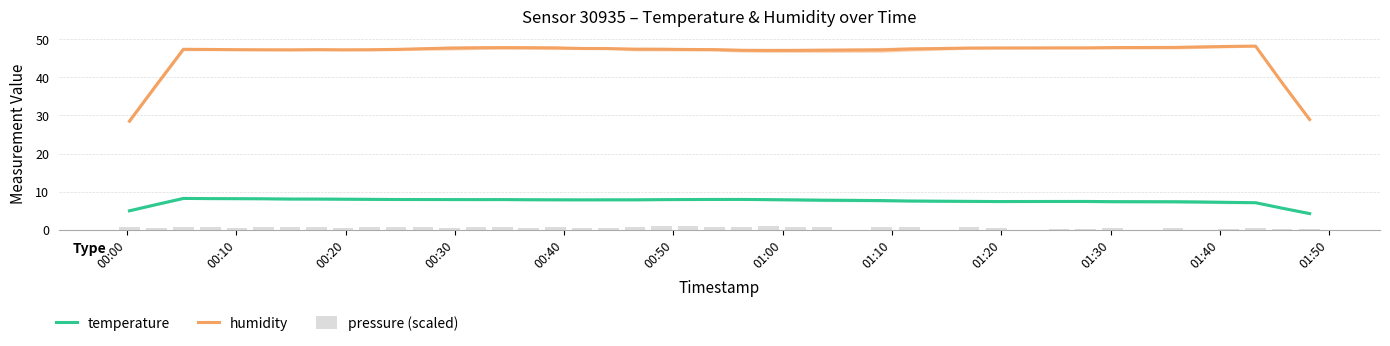

How many values in the humidity series exceed 47?

36